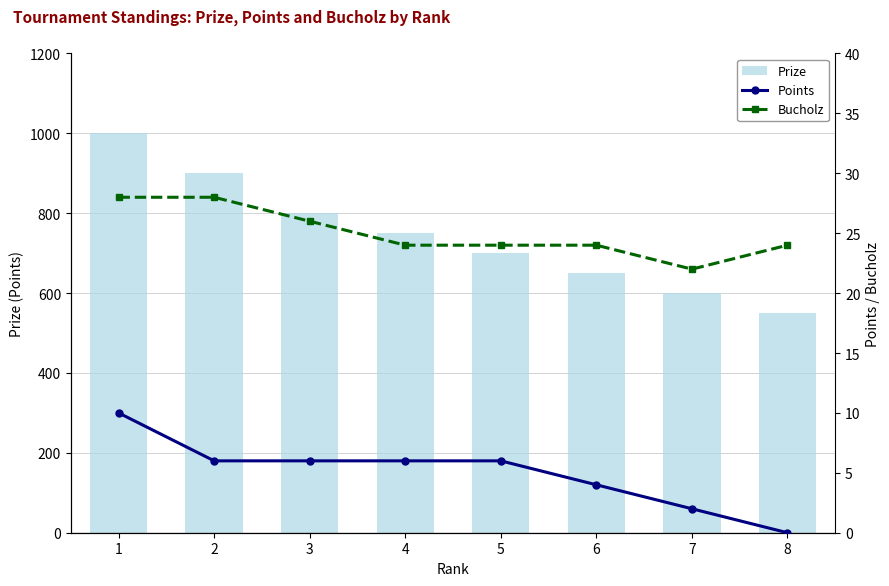

Reading left to right, transcribe all the data shown in this chart.

Prize: 1=1000	2=900	3=800	4=750	5=700	6=650	7=600	8=550
Points: 1=10	2=6	3=6	4=6	5=6	6=4	7=2	8=0
Bucholz: 1=28	2=28	3=26	4=24	5=24	6=24	7=22	8=24